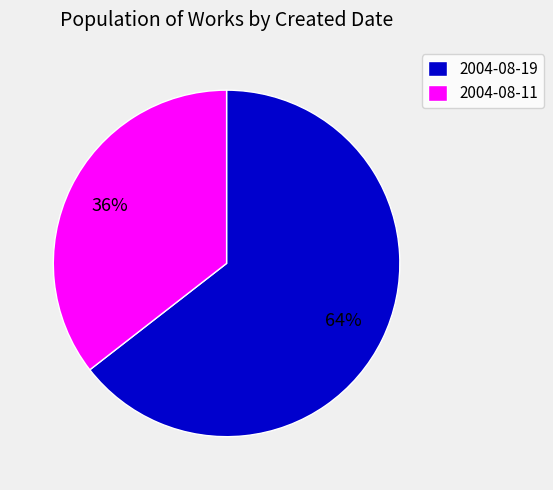

To the nearest percent, what portion does 2004-08-19 represent?

64%